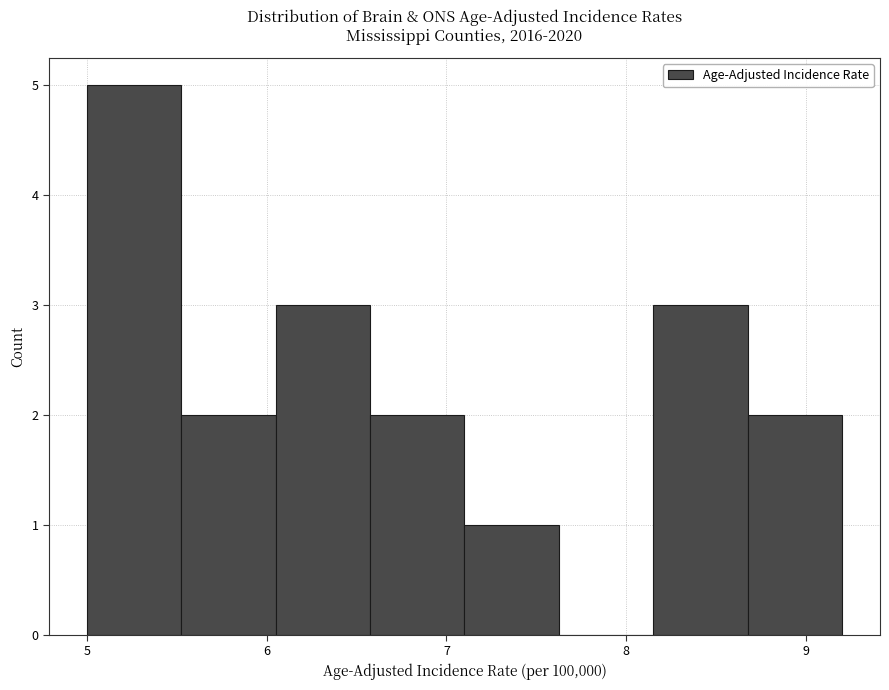

Which range on the x-axis has the tallest bar?

5.0 to 5.5